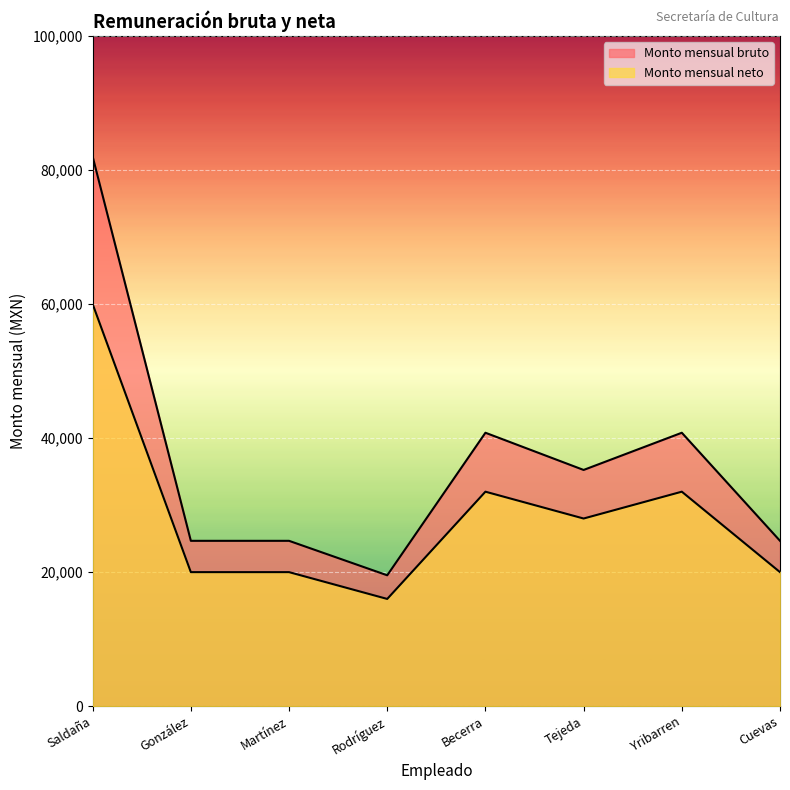

Reading right to left, transcribe all the data shown in this chart.

Monto mensual bruto: 24672	40800	35248	40800	19528	24672	24672	82013
Monto mensual neto: 20000	32005	28001	32005	16000	20000	20000	60001